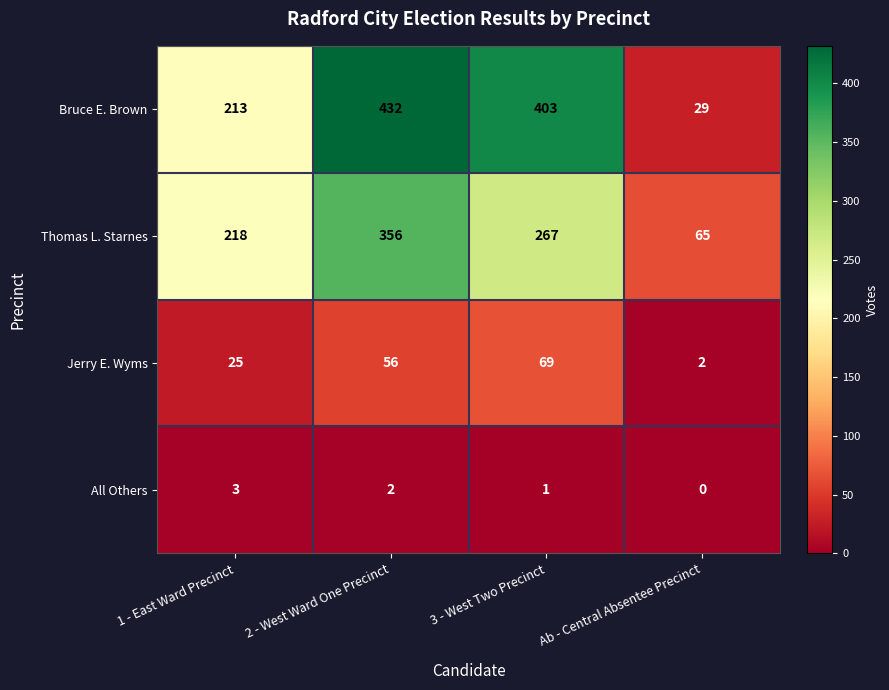

The Thomas L. Starnes series shows 356 at 2 - West Ward One Precinct. True or false?

True